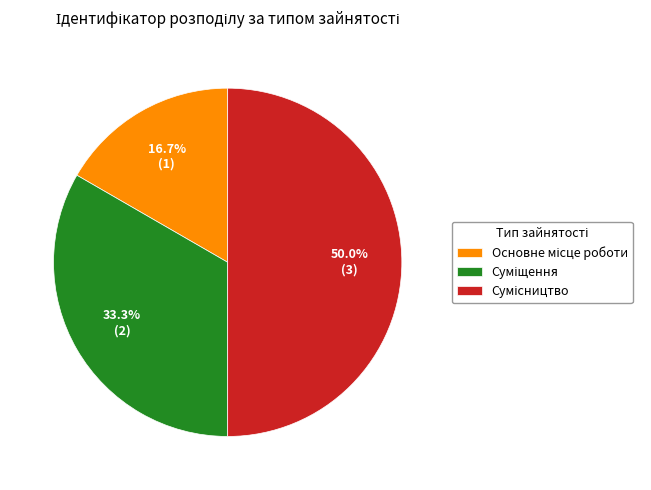

How many segments does this pie chart have?

3